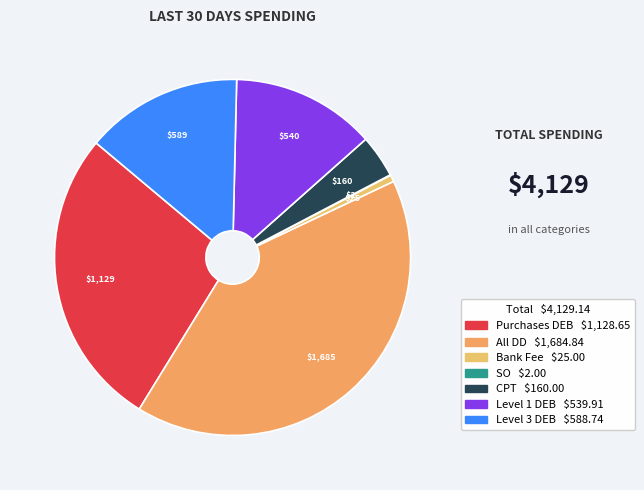

The All DD slice represents 41% of the pie. True or false?

True